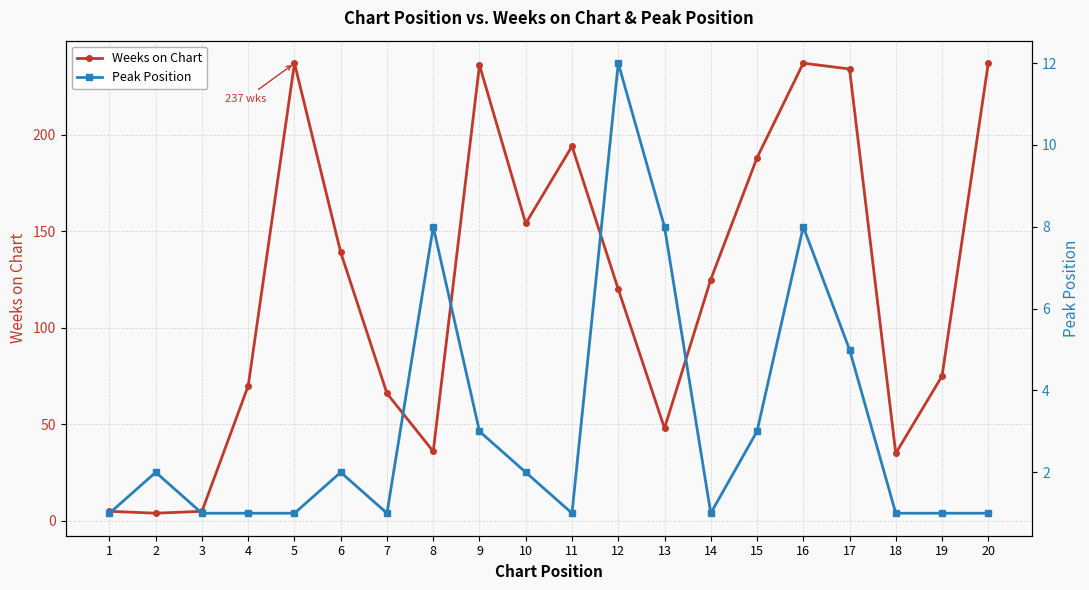

Is it true that Weeks on Chart equals 66 at 7?

True